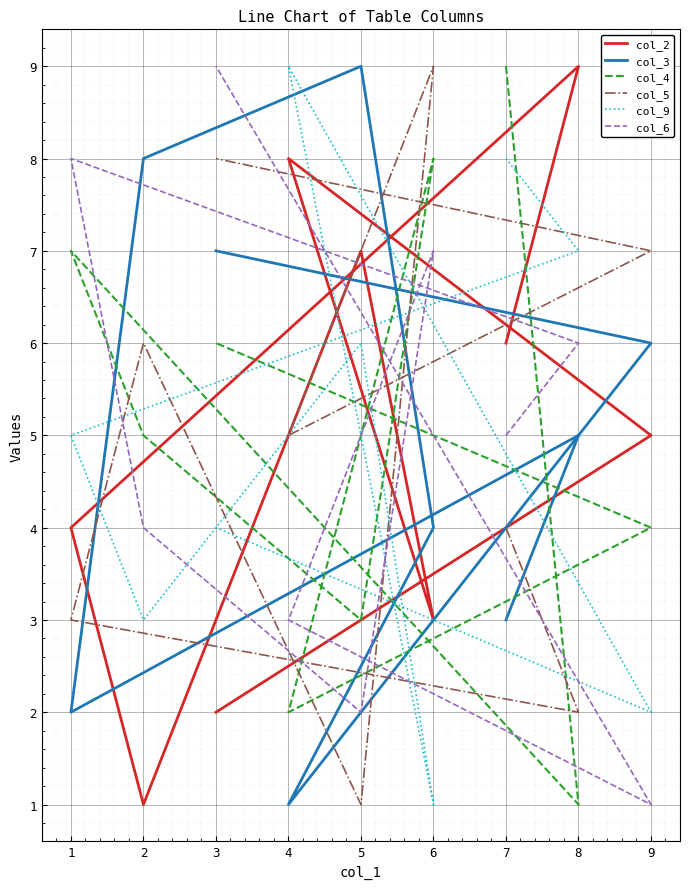

At how many categories does at least one series exceed 4?

9